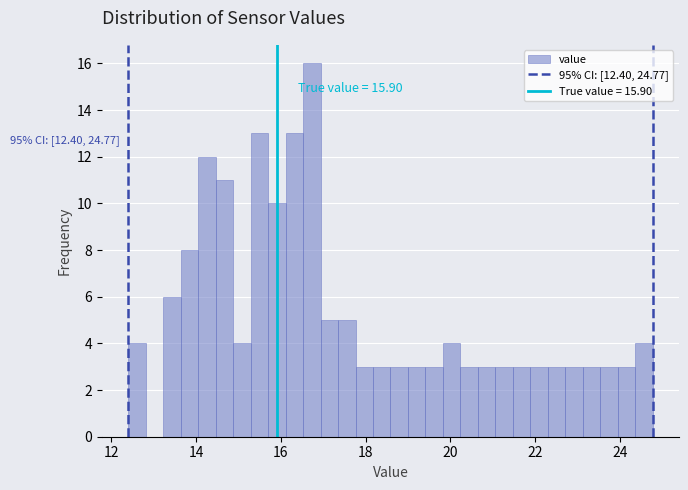

Read against the x-axis, roughly where is the centre of the tallest bar?

16.8